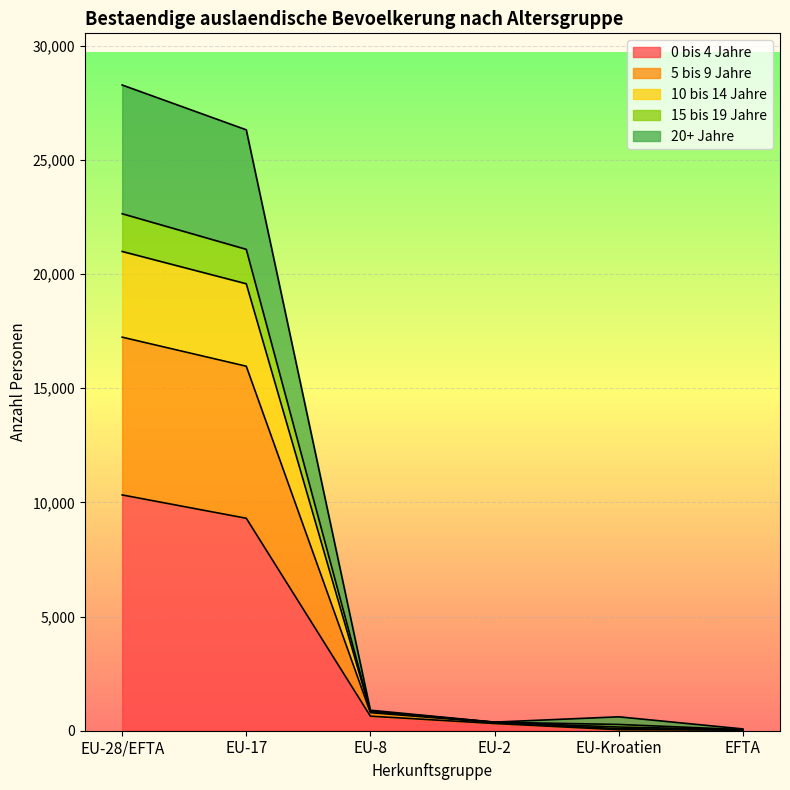

What position from the left is EFTA?

6